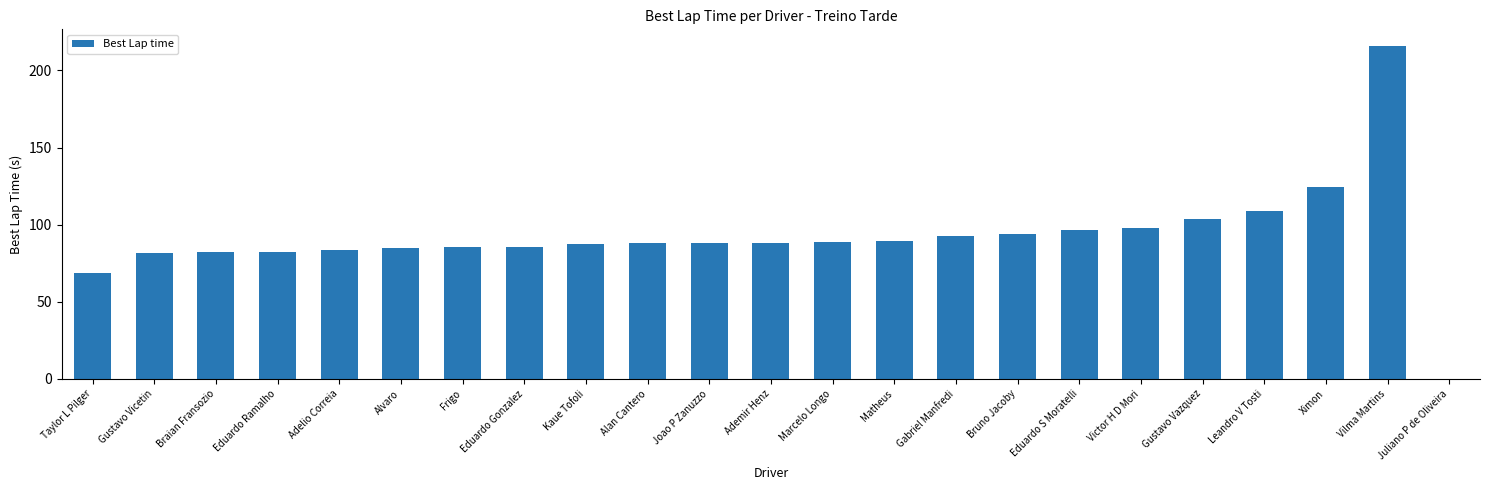

What is the maximum value shown in the chart?

215.9